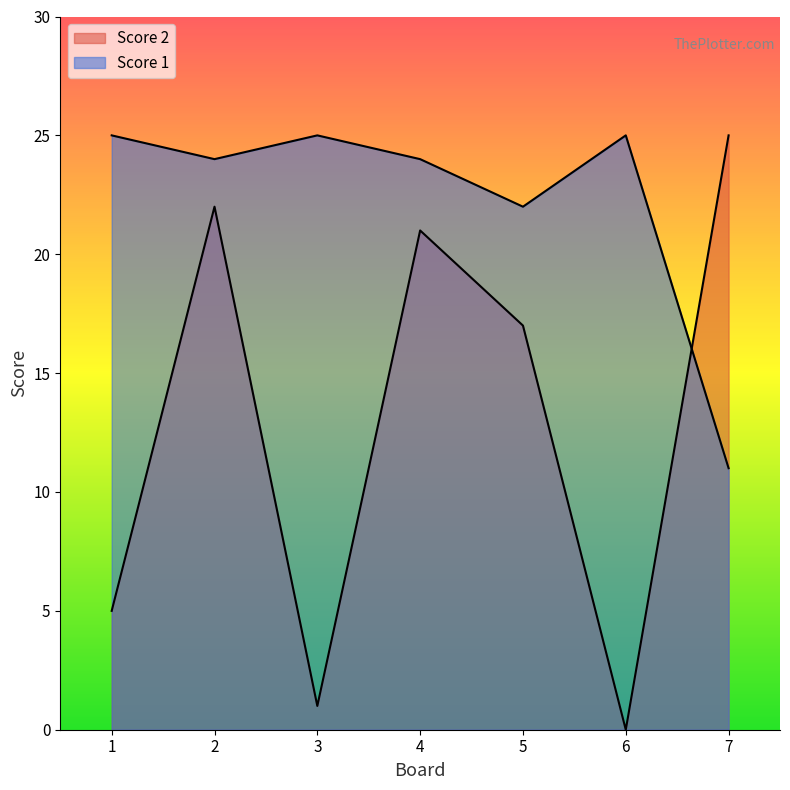

Does the chart display data point markers on the line(s)?

No